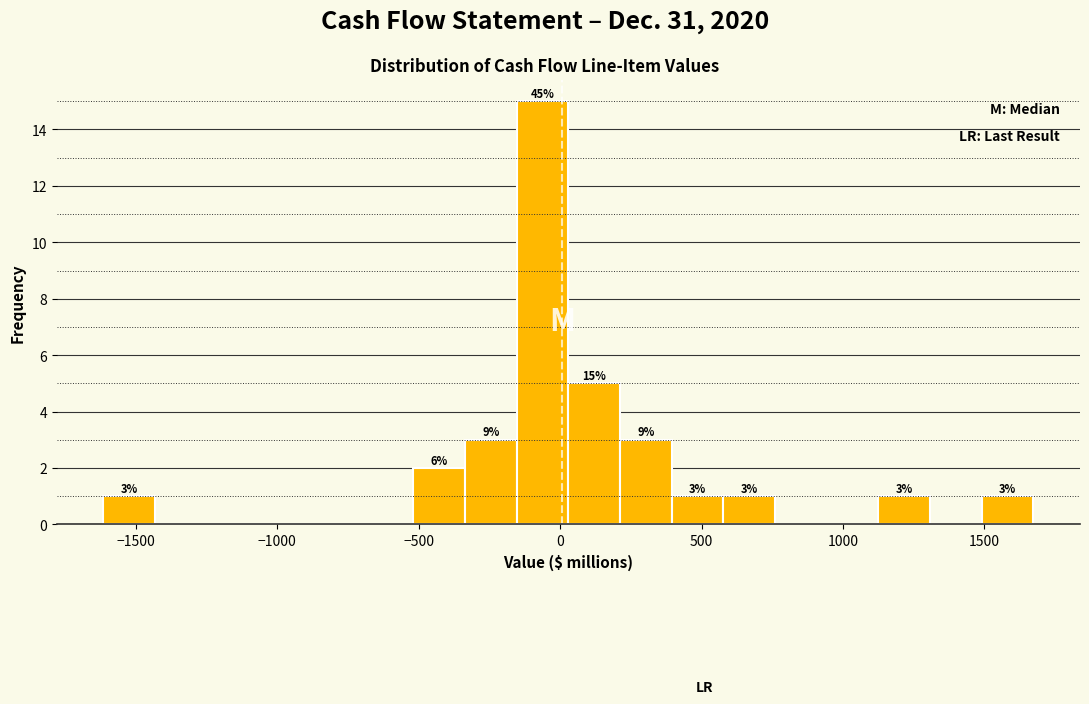

Around what value on the x-axis is the tallest bar? Give the approximate position of its centre, as read against the axis.

-50